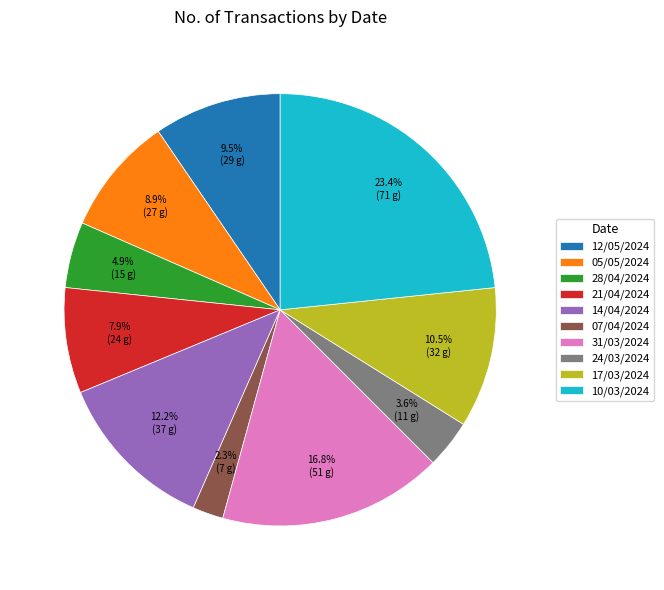

Which category has the biggest portion of the pie?

10/03/2024